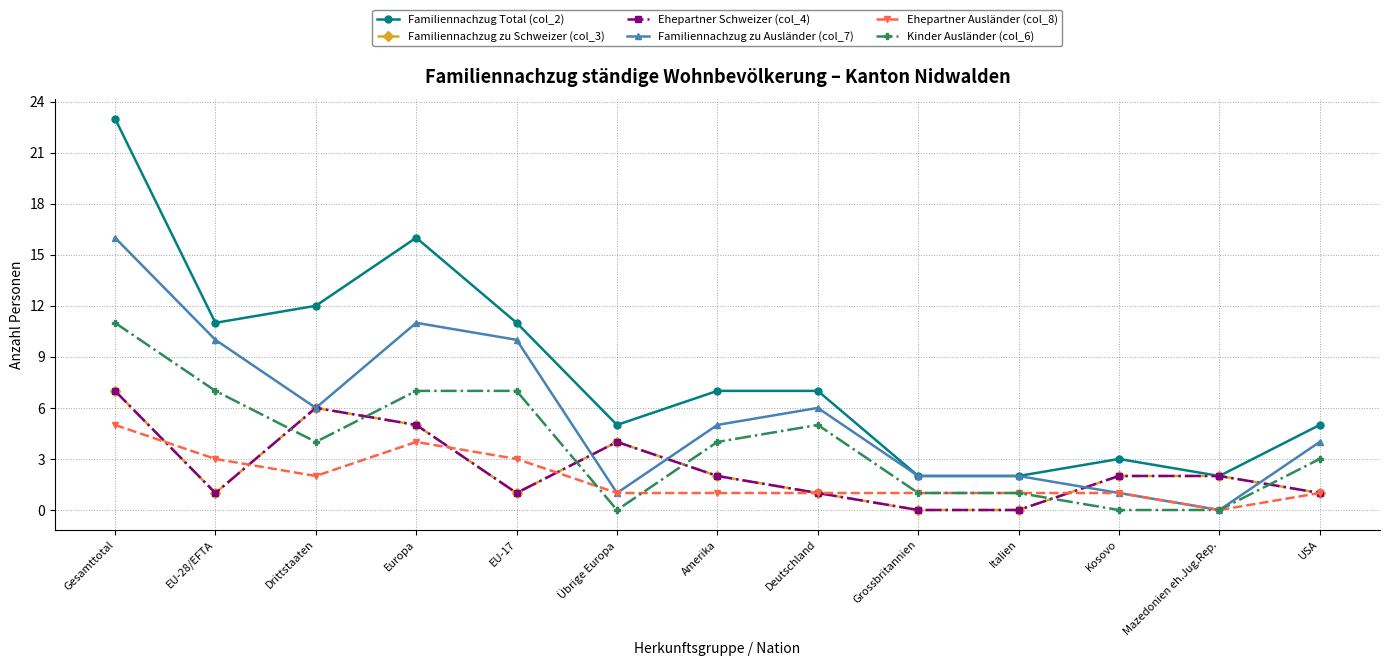

Is this an area chart (filled region under the line)?

No